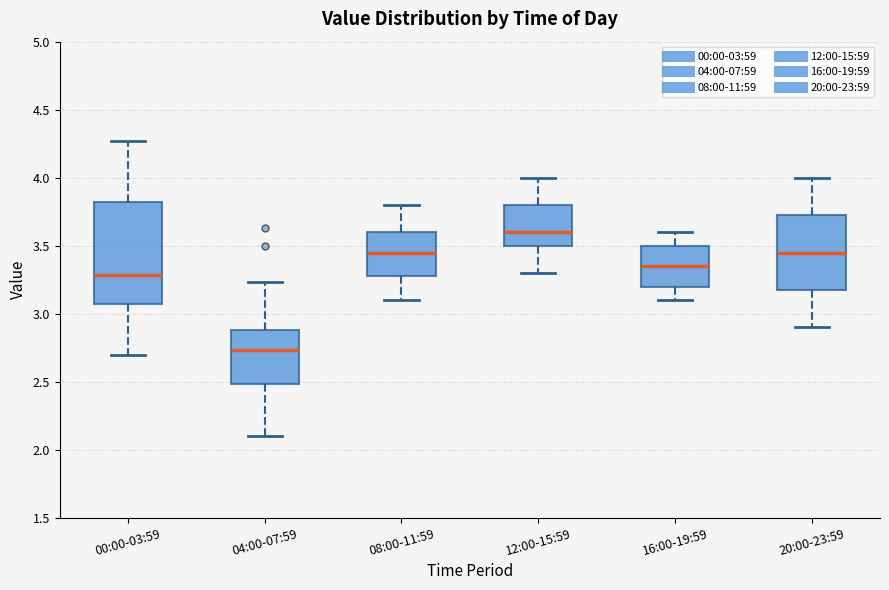

Which box is the tallest, from its lower edge to its upper edge?

00:00-03:59